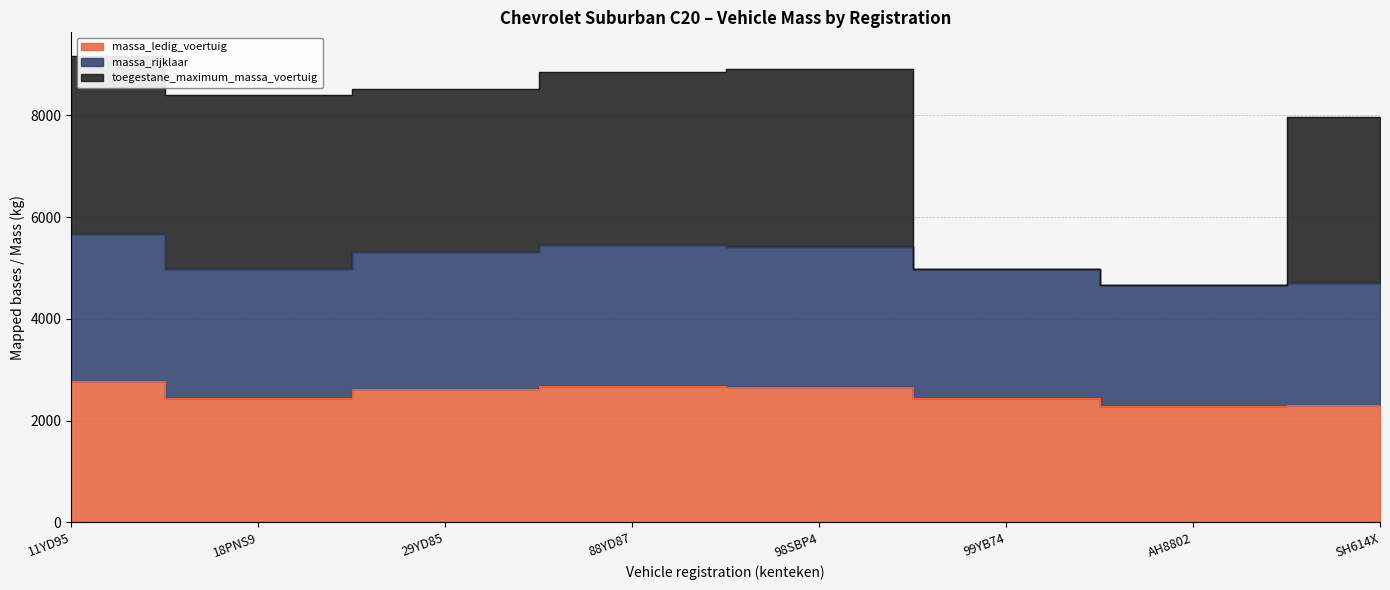

Where does the toegestane_maximum_massa_voertuig series first go above 8519?

11YD95